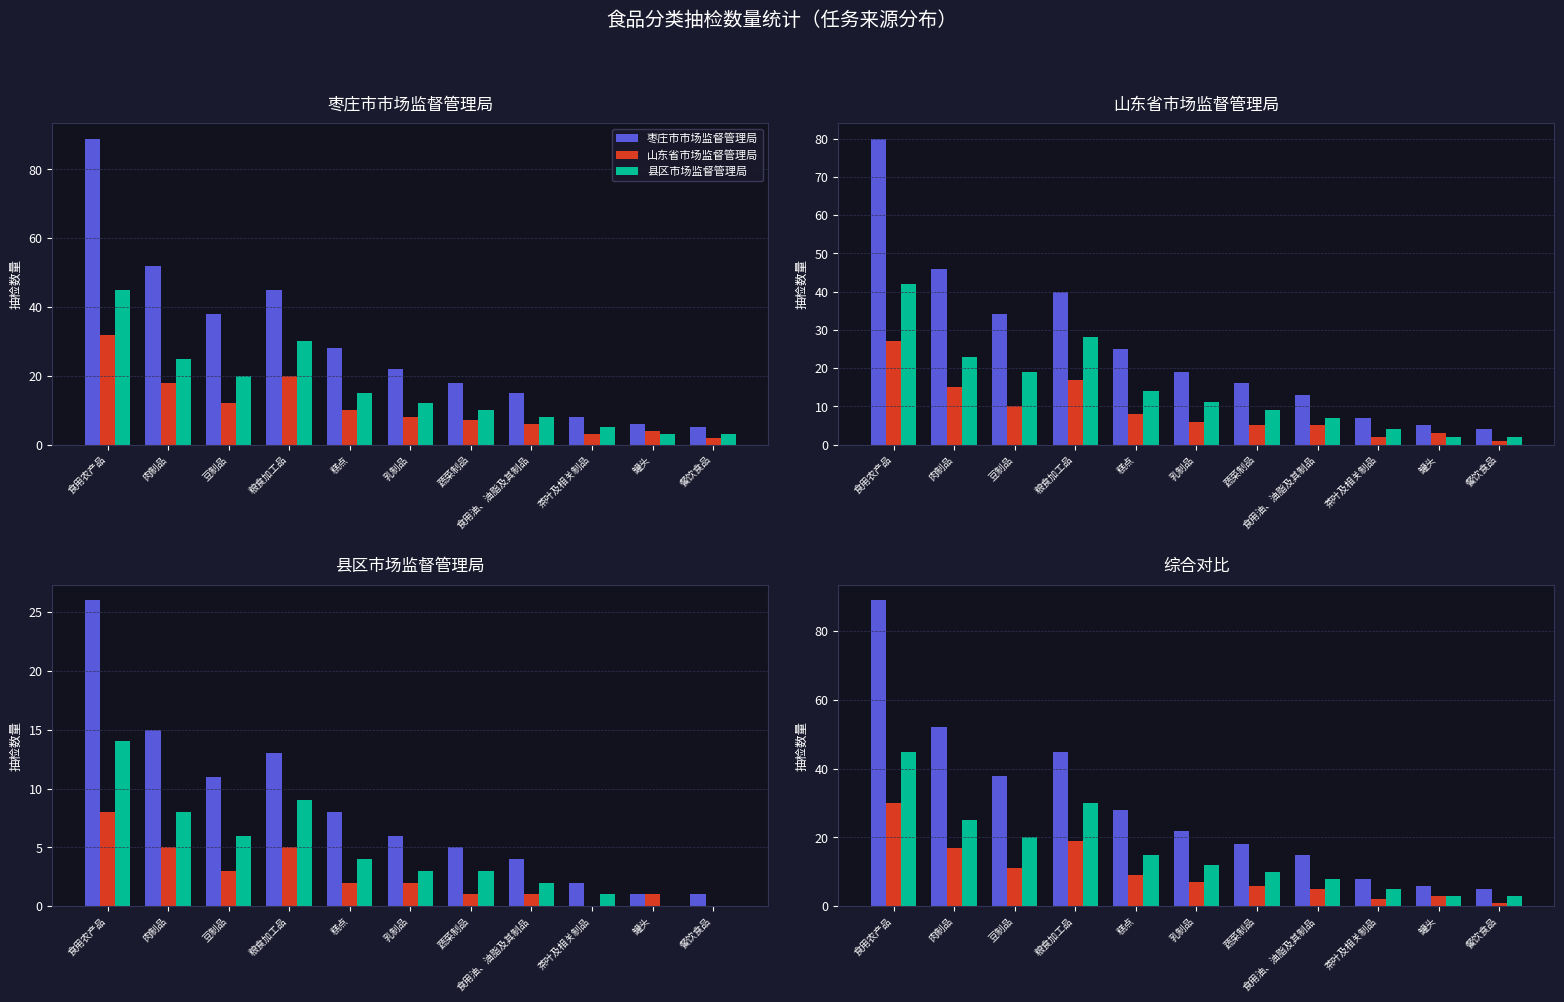

What is the highest value of the 县区市场监督管理局 series?

45